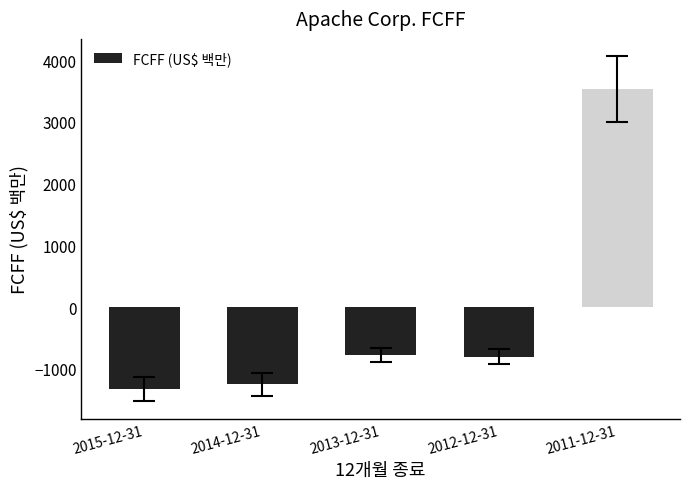

Are the bars horizontal?

No